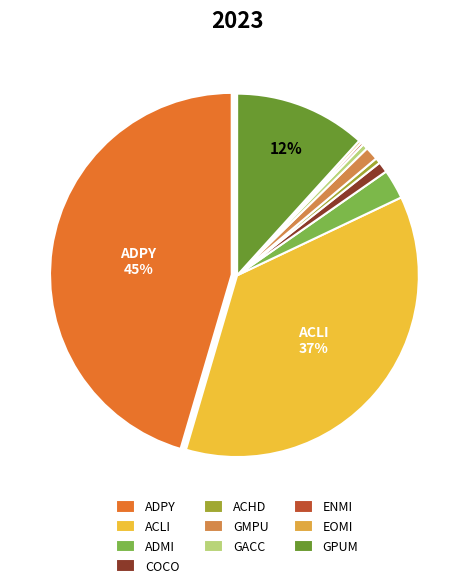

Which category has the biggest portion of the pie?

ADPY